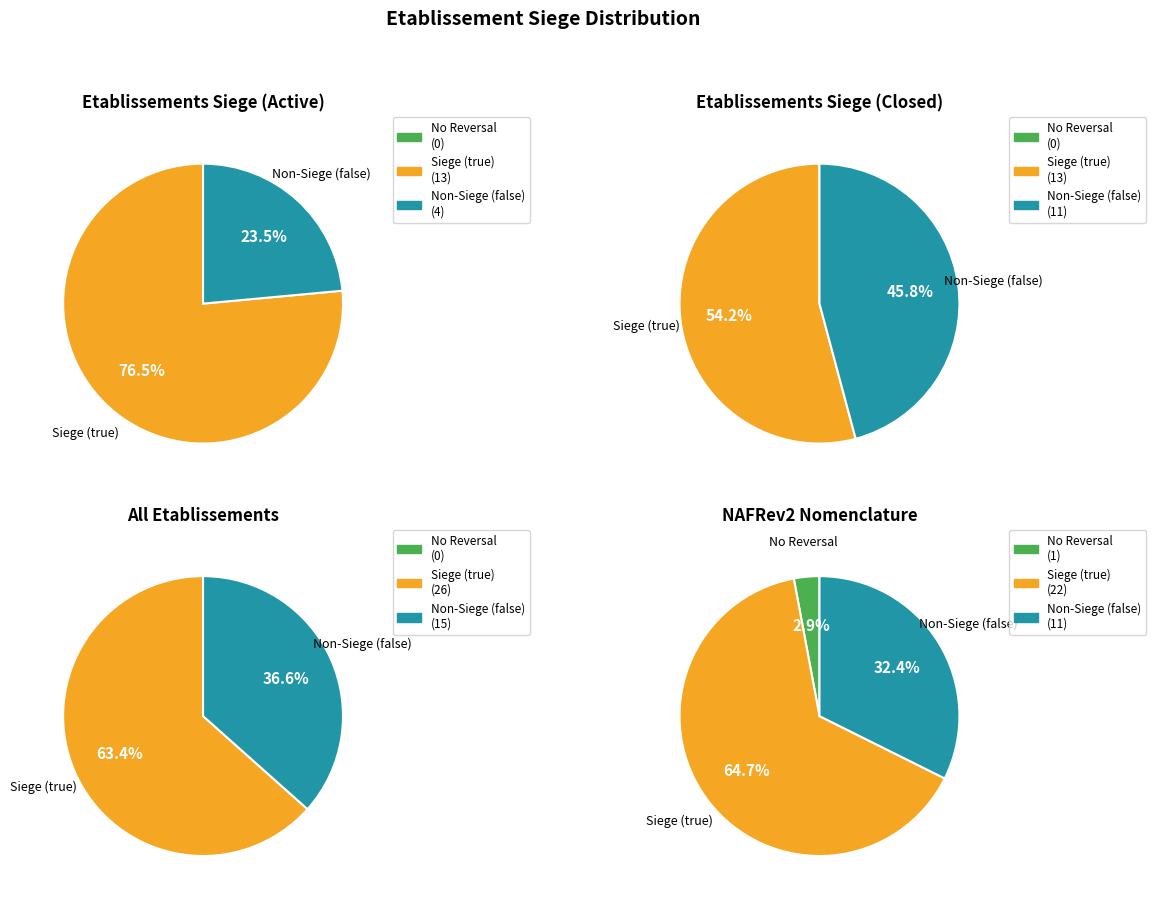

Is it true that false is 37% of the pie?

True